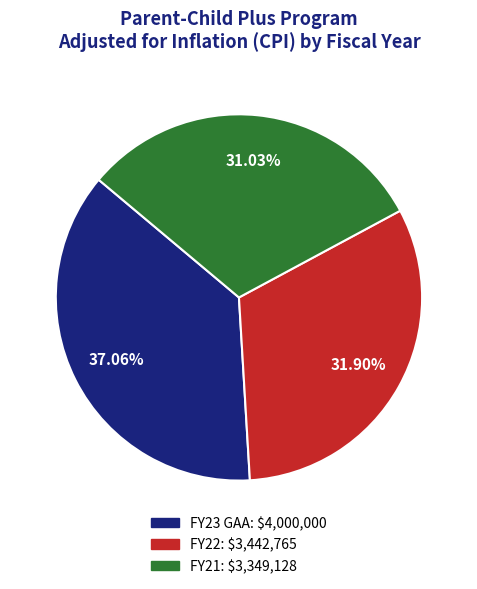

Count the number of slices in the pie.

3